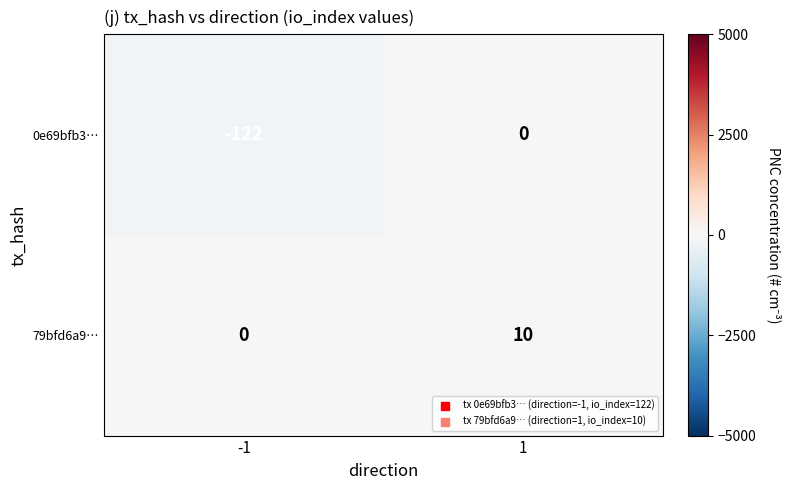

The 0e69bfb3… series shows -122 at -1. True or false?

True